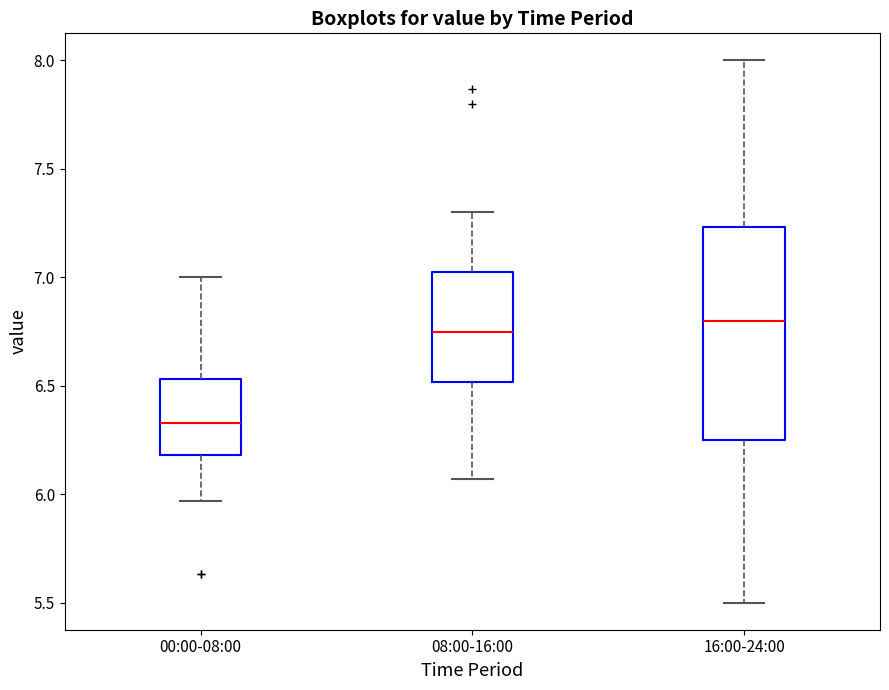

Where does the median line of the box for 00:00-08:00 sit on the y-axis? The values are not printed on the chart, so give them approximately, as read against the axis.

6.35